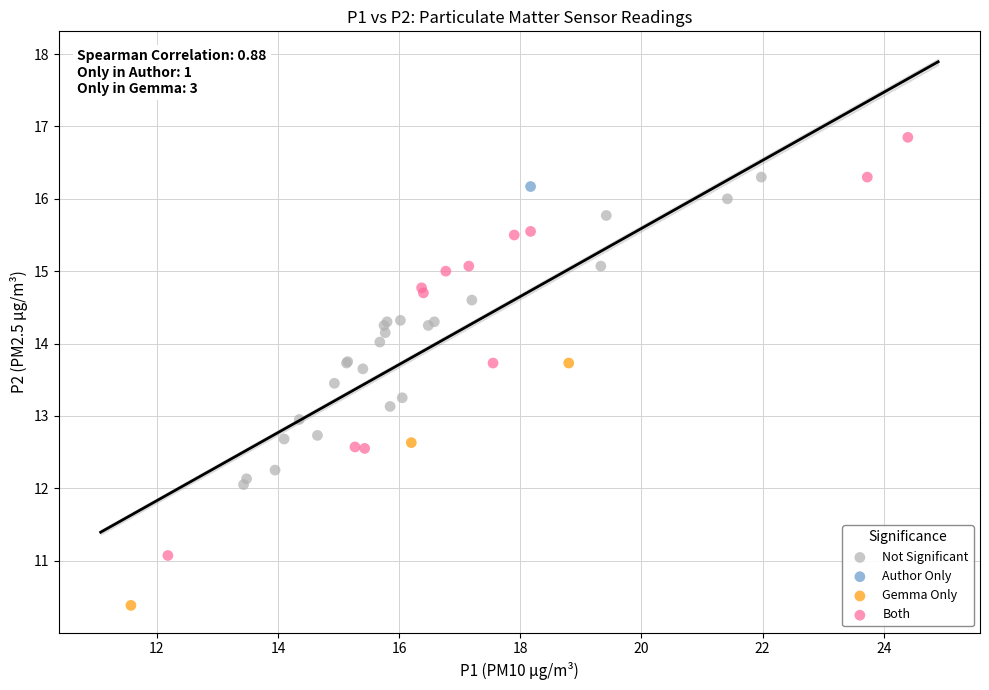

What are all the series names shown in the legend?

Not Significant, Author Only, Gemma Only, Both